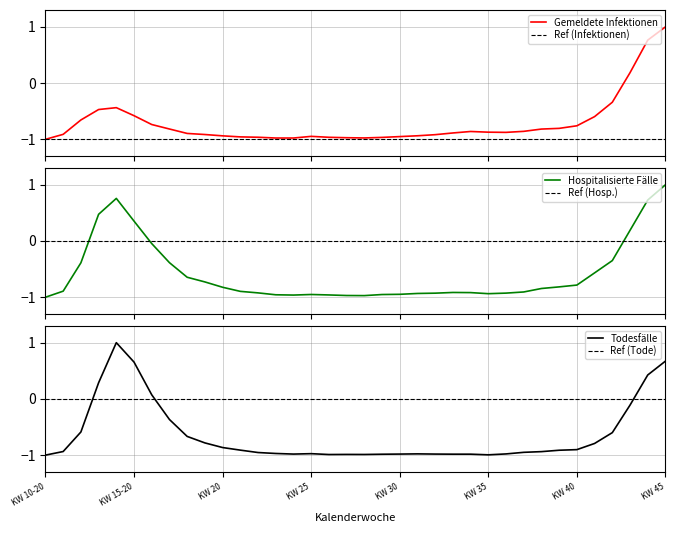

How many times do Ref (Hosp.) and Hospitalisierte Fälle cross each other?

3